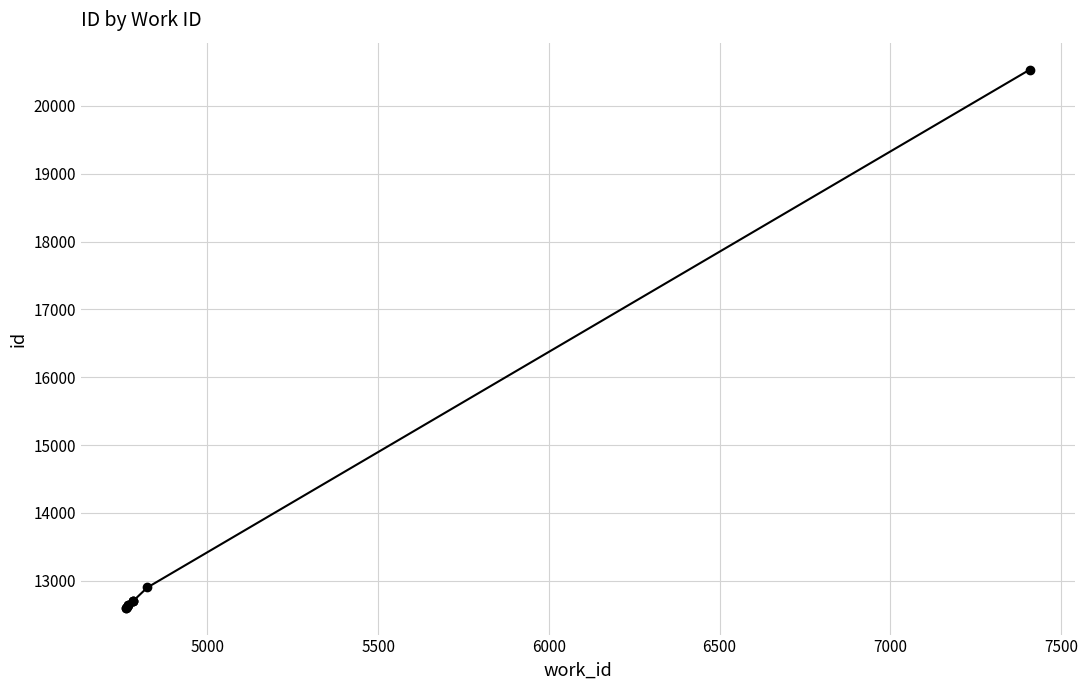

Does the chart display data point markers on the line(s)?

Yes